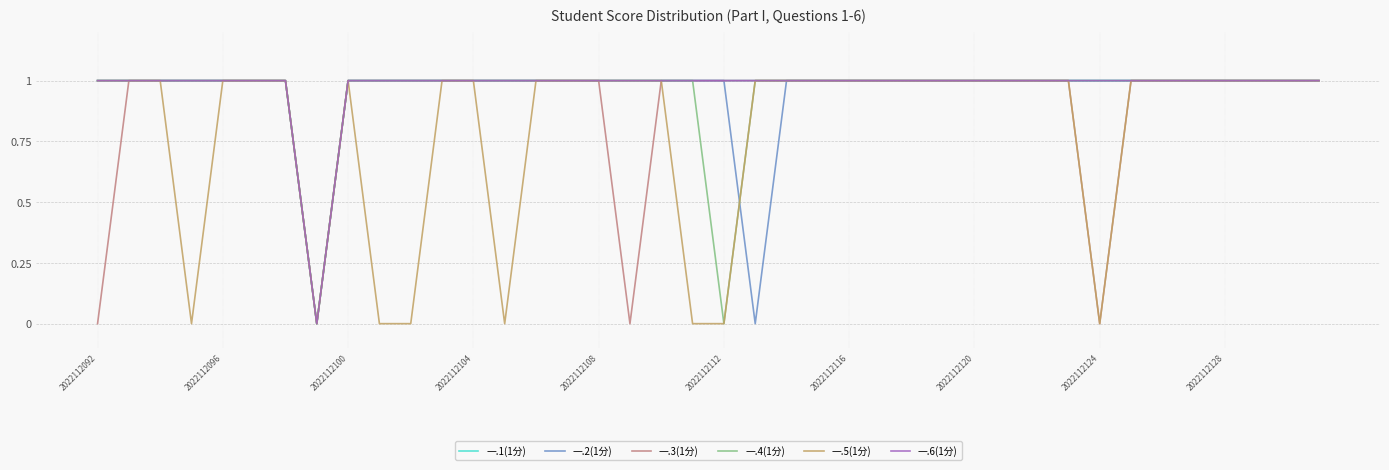

True or false: 一.6(1分) and 一.3(1分) cross at least once.

False